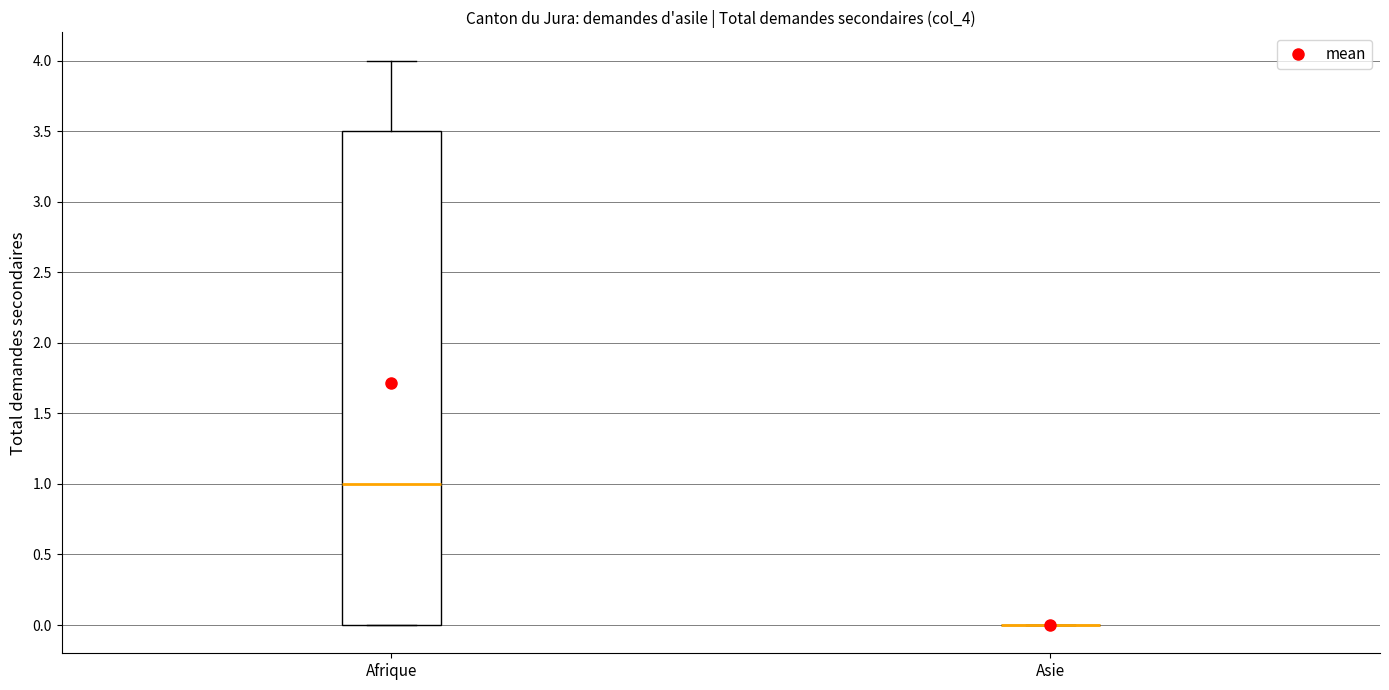

Comparing the boxes themselves (not the whiskers), which one is the tallest?

Afrique